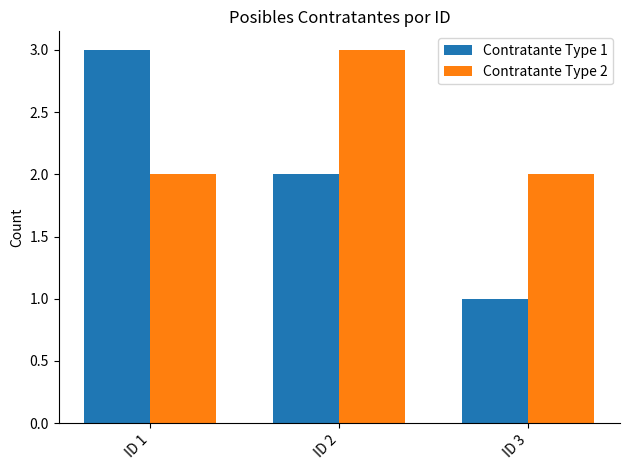

Is it true that Contratante Type 1 equals 0 at ID 3?

False